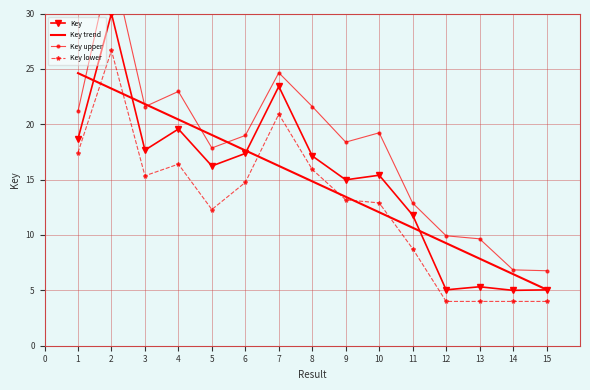

The Key trend series shows 20.4 at 4. True or false?

True